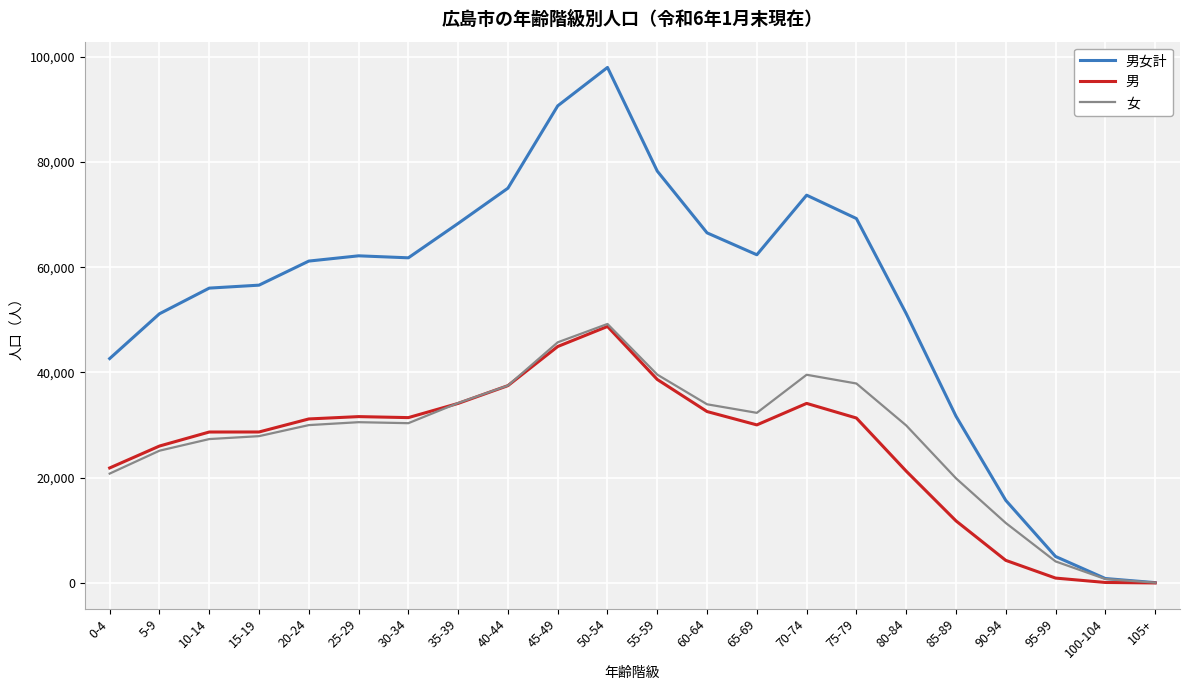

Which category has the highest value across all series?

50-54